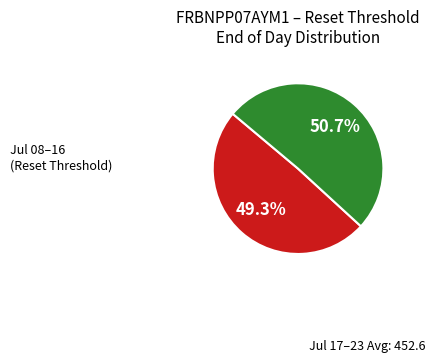

How many slices are in this pie chart?

2